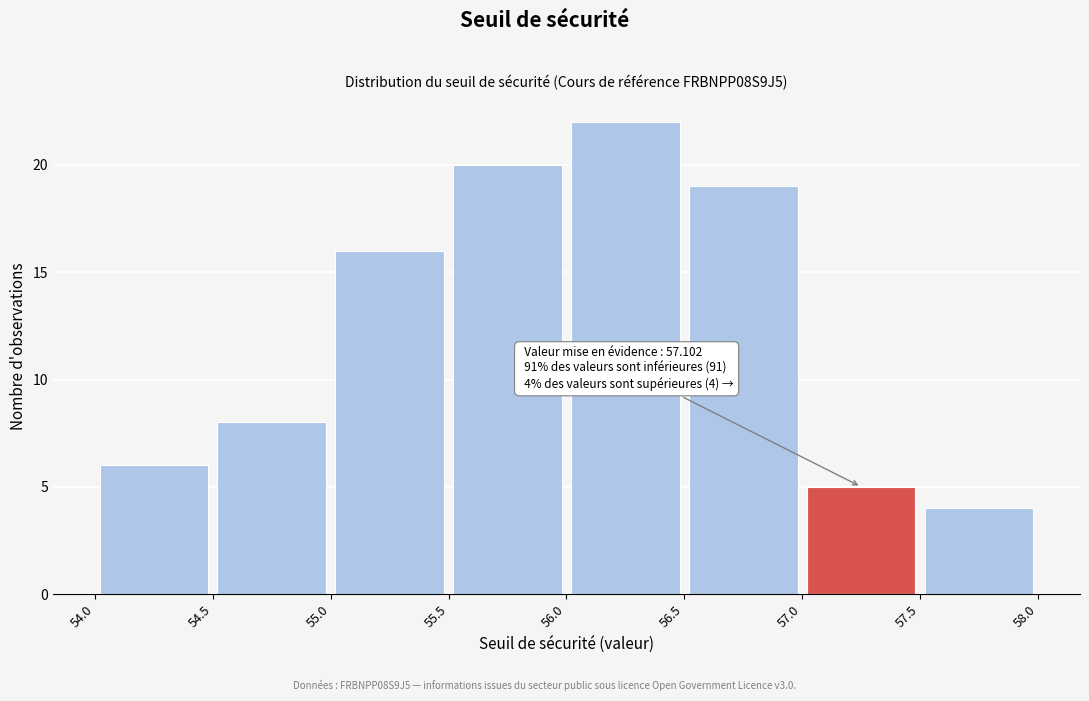

Which range on the x-axis has the tallest bar?

56.0 to 56.5